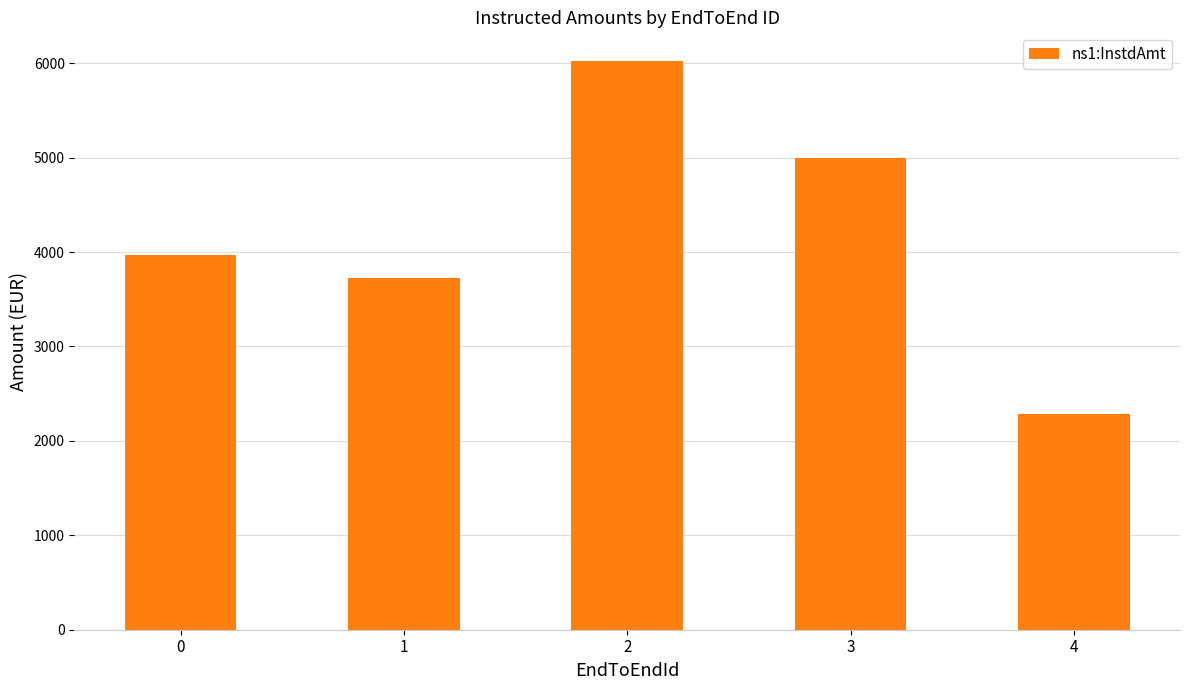

What is the difference between the maximum and second lowest values?

2301.2